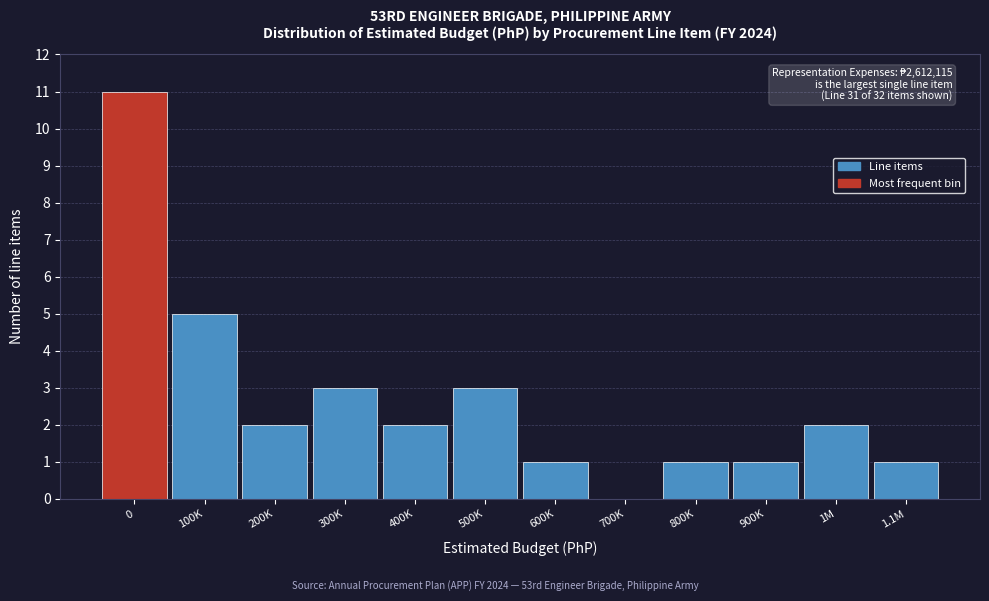

Reading left to right, what are all the values shown in this chart?

0=11	100K=5	200K=2	300K=3	400K=2	500K=3	600K=1	700K=0	800K=1	900K=1	1M=2	1.1M=1